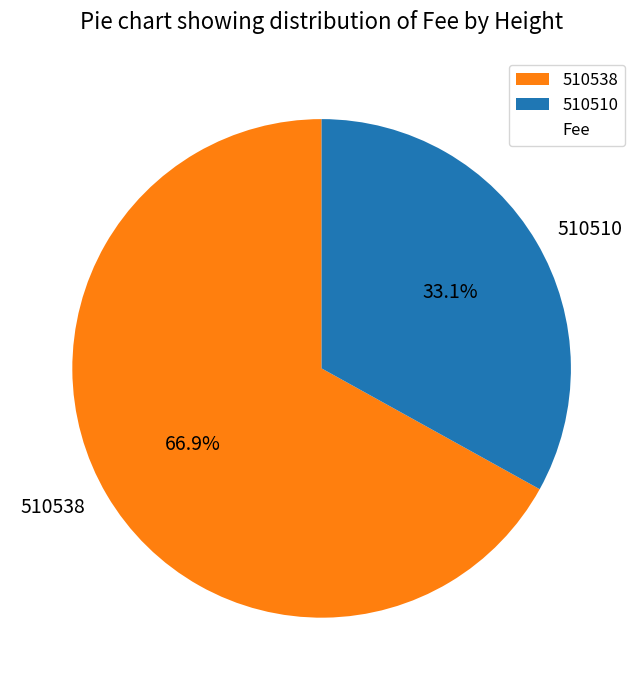

Between 510538 and 510510, which is larger?

510538